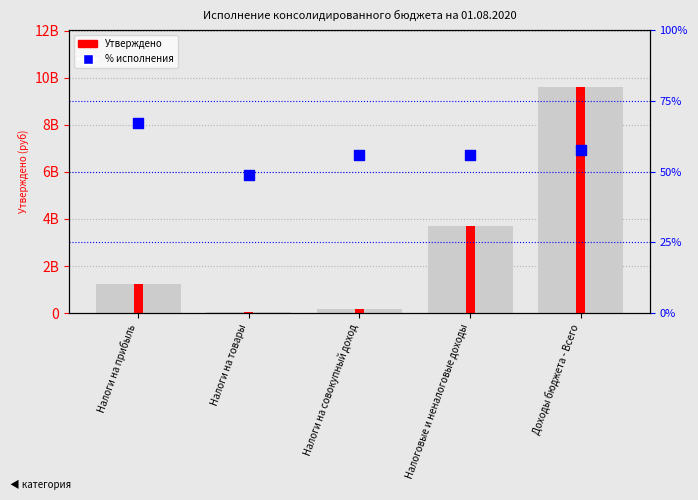

What is the total value across all series at Налоги на совокупный доход?

175156055.7